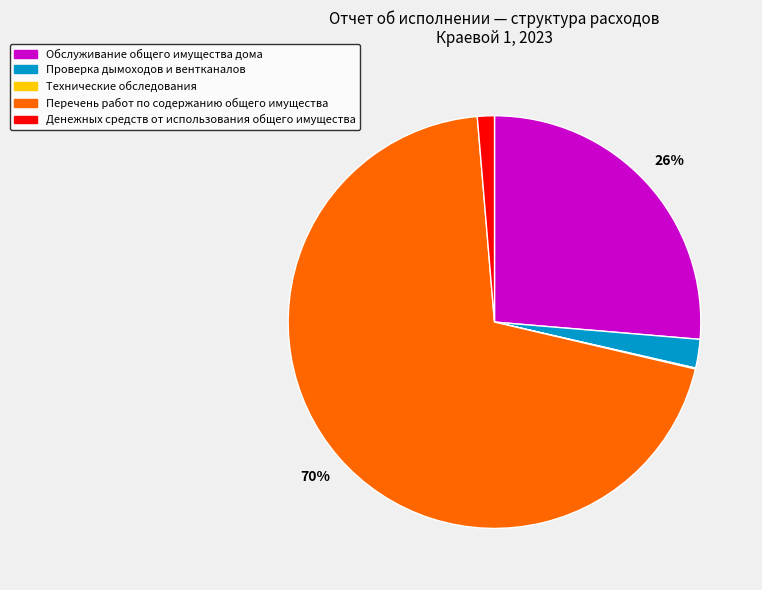

Which category accounts for the majority?

Перечень работ по содержанию общего имущества